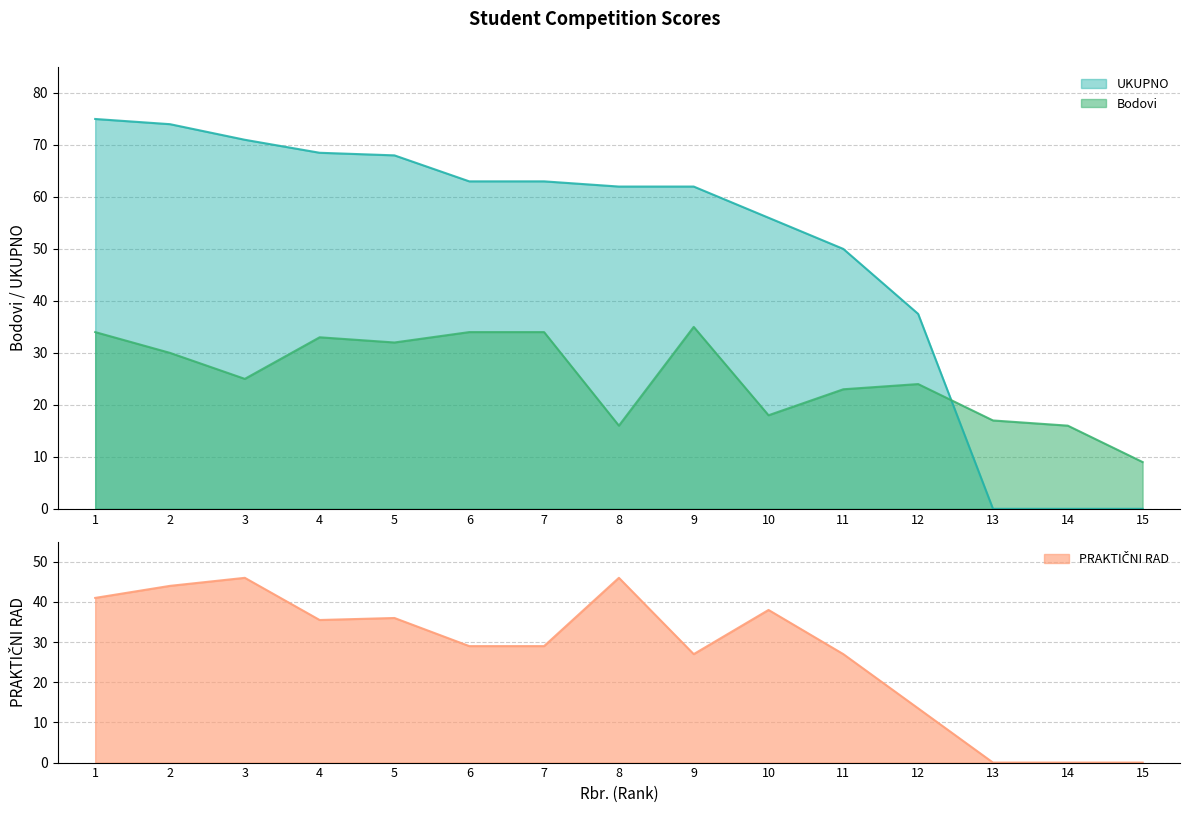

Where do Bodovi and UKUPNO first cross each other?

12 and 13